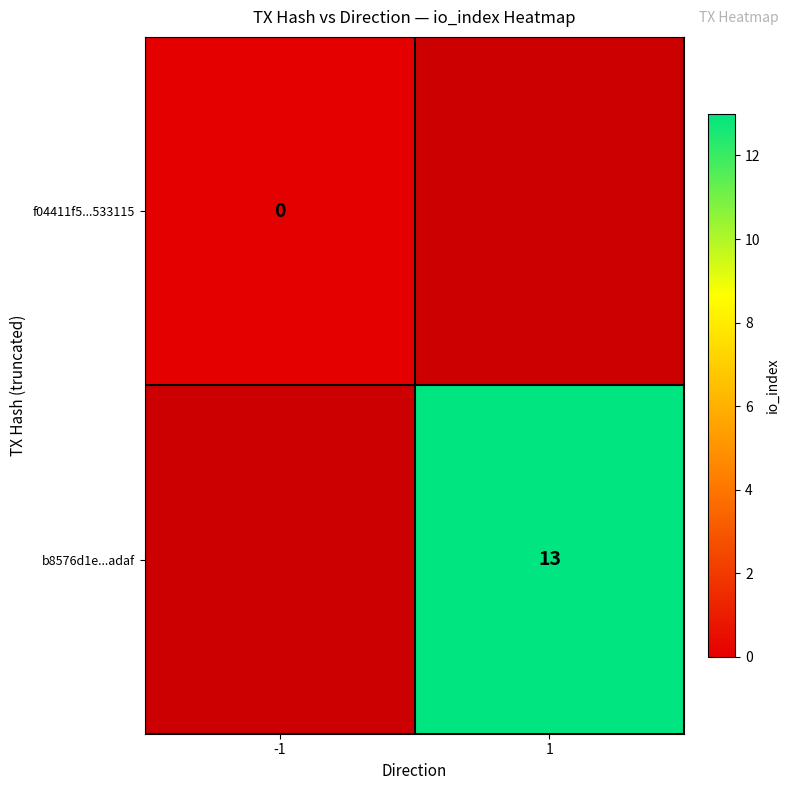

Is it true that b8576d1e...adaf equals 13 at 1?

True